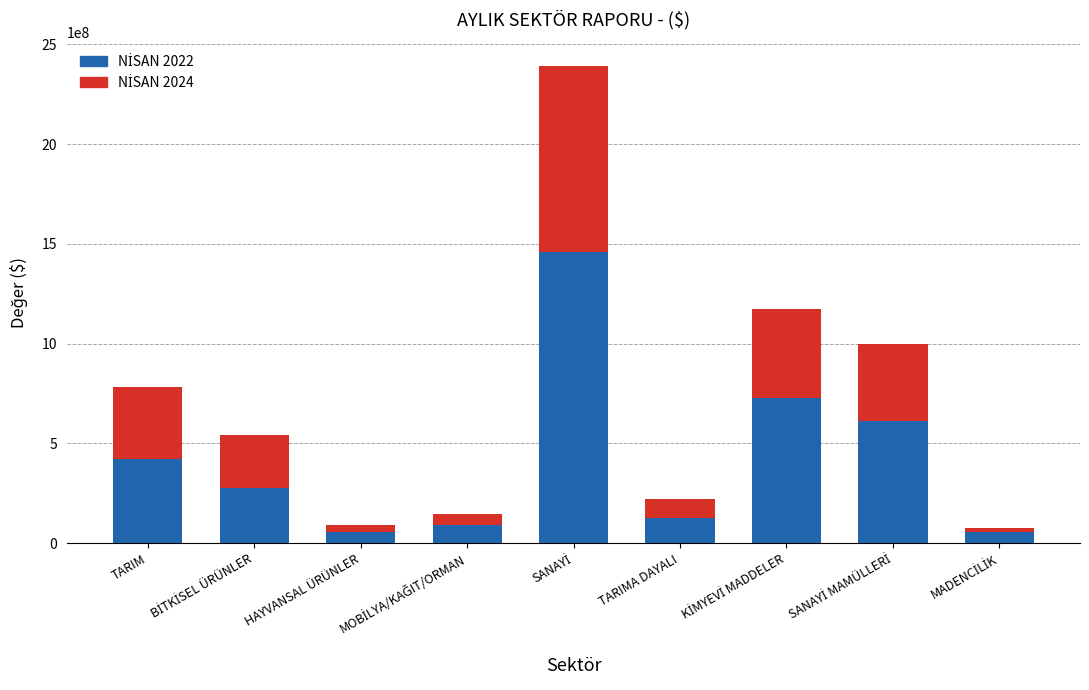

What is the total value across all series at TARIMA DAYALI?

218671697.4